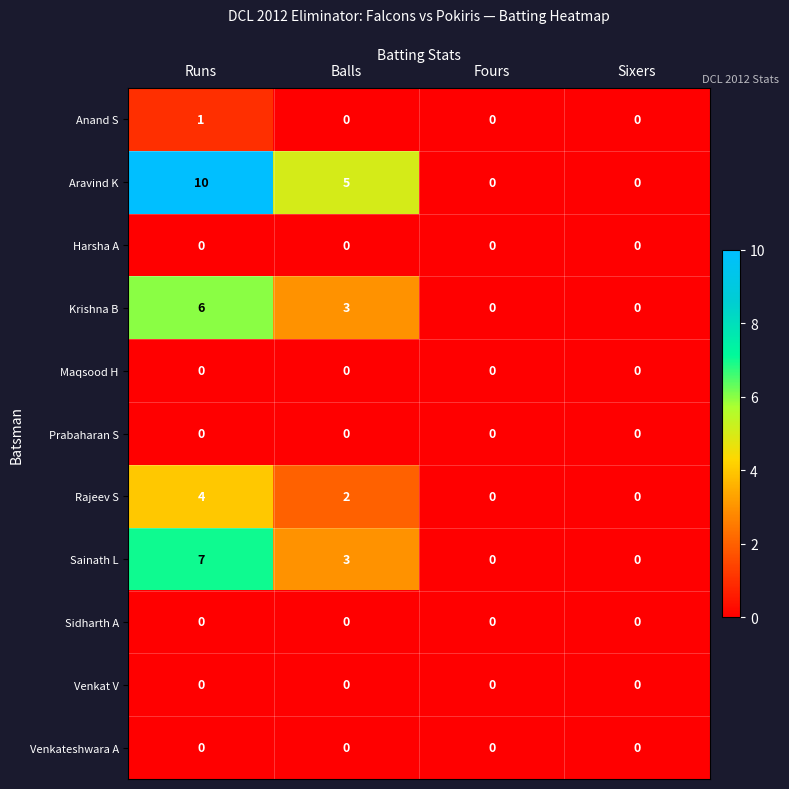

True or false: Anand S has a value of -1 at Balls.

False